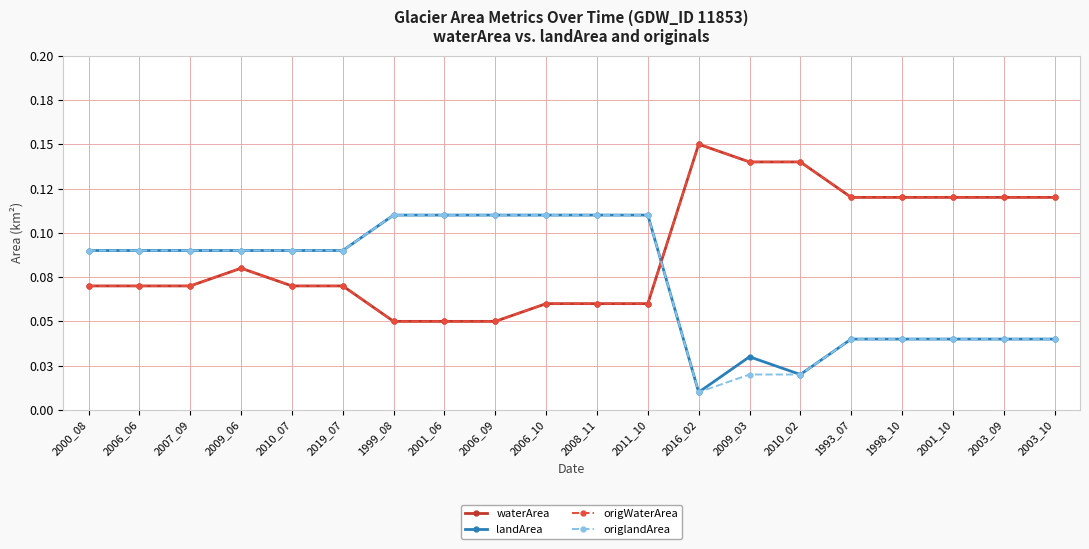

Where is the first local maximum for origWaterArea?

2009_06